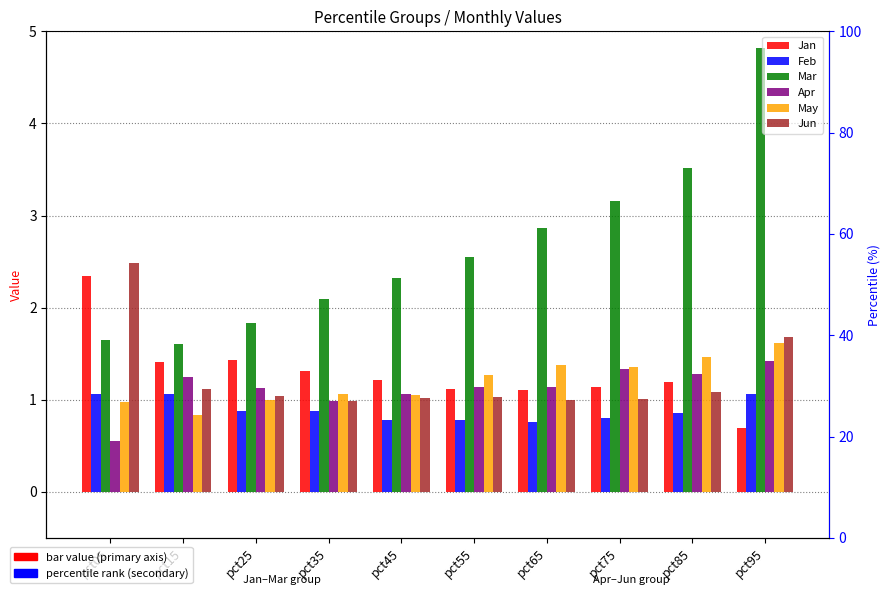

Reading left to right, list all the values displayed in this chart.

Jan: 2.3	1.4	1.4	1.3	1.2	1.1	1.1	1.1	1.2	0.7
Feb: 1.1	1.1	0.9	0.9	0.8	0.8	0.8	0.8	0.9	1.1
Mar: 1.7	1.6	1.8	2.1	2.3	2.5	2.9	3.2	3.5	4.8
Apr: 0.5	1.2	1.1	1.0	1.1	1.1	1.1	1.3	1.3	1.4
May: 1.0	0.8	1.0	1.1	1.1	1.3	1.4	1.4	1.5	1.6
Jun: 2.5	1.1	1.0	1.0	1.0	1.0	1.0	1.0	1.1	1.7